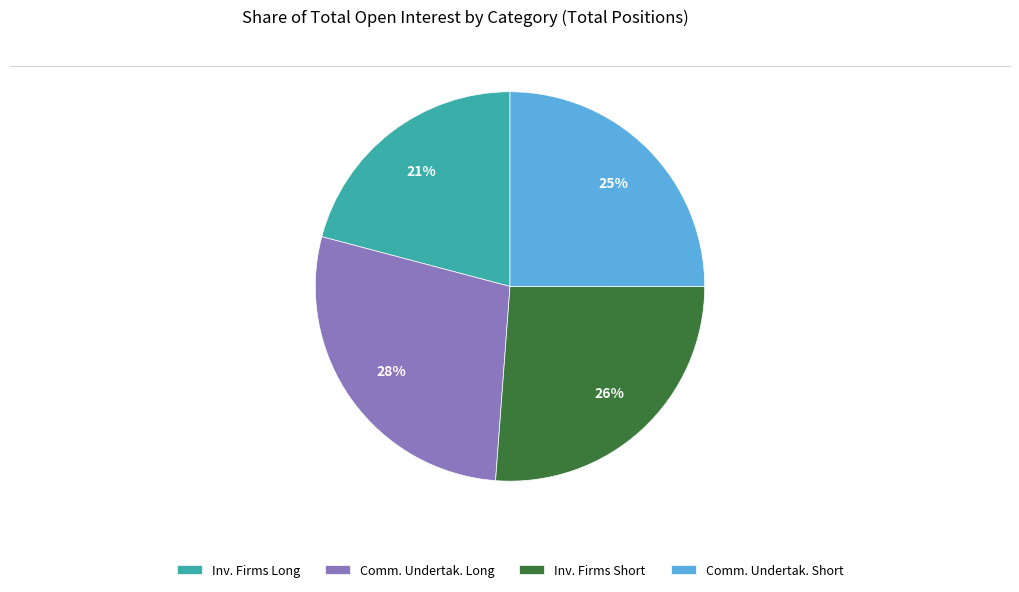

Rank the categories by value from lowest to highest.

Inv. Firms Long, Comm. Undertak. Short, Inv. Firms Short, Comm. Undertak. Long